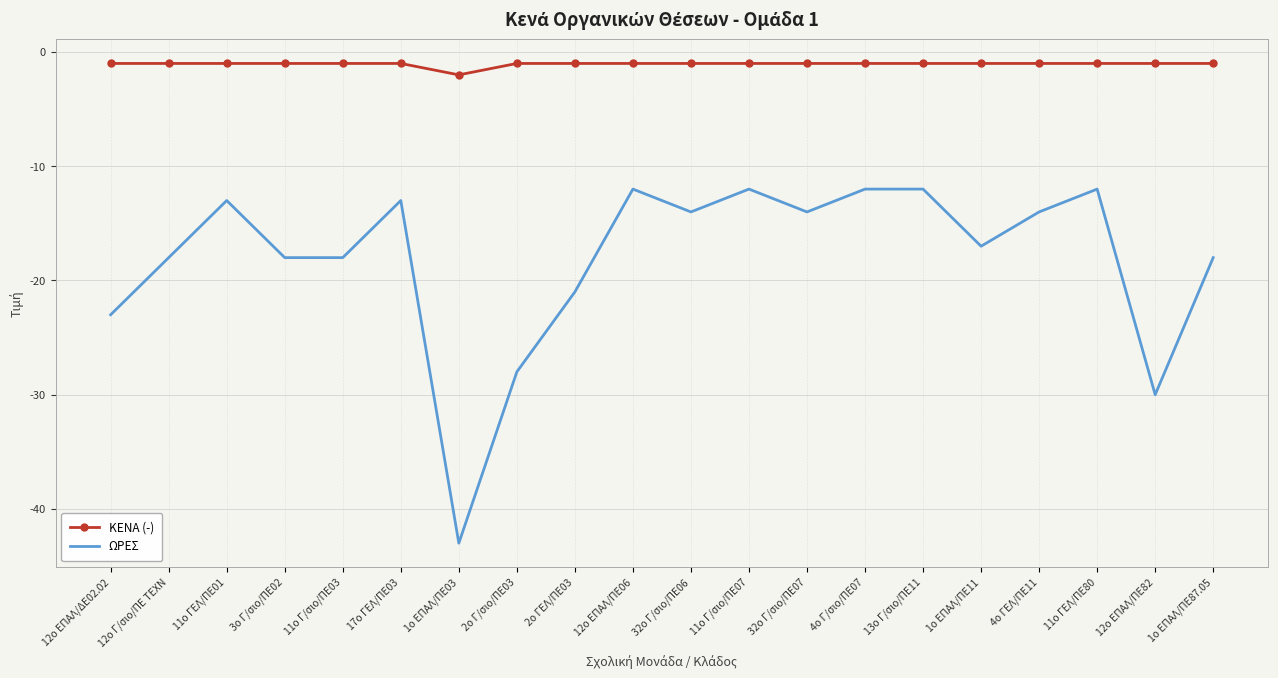

Rank the series at 1ο ΕΠΑΛ/ΠΕ11 from lowest to highest value.

ΩΡΕΣ, ΚΕΝΑ (-)